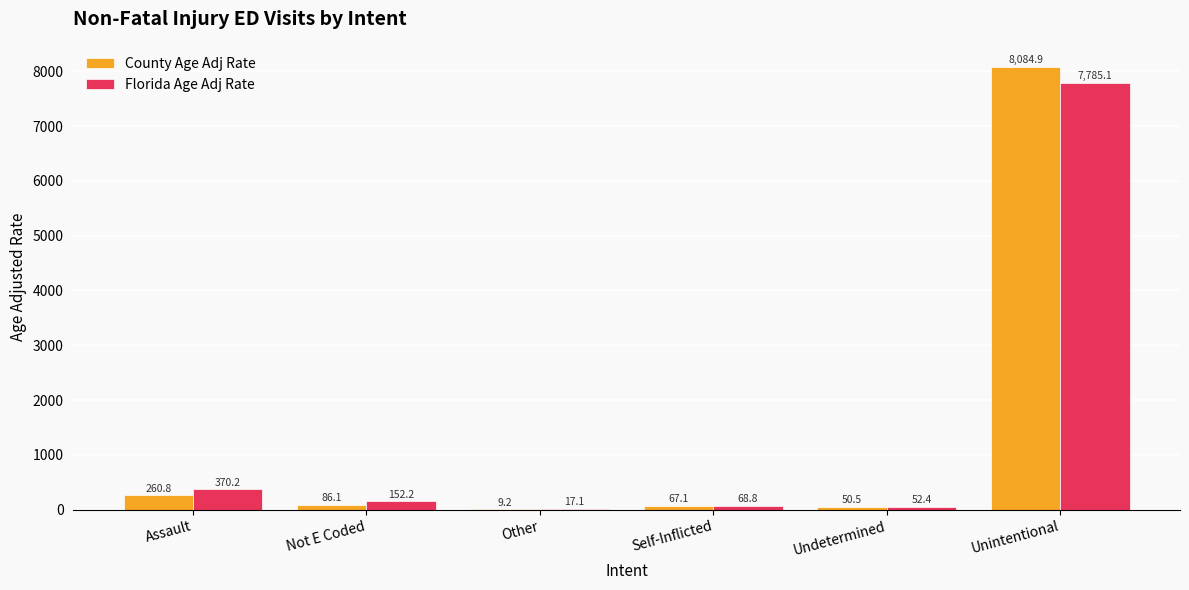

Is the value of Florida Age Adj Rate at Unintentional greater than the value of County Age Adj Rate at Self-Inflicted?

Yes